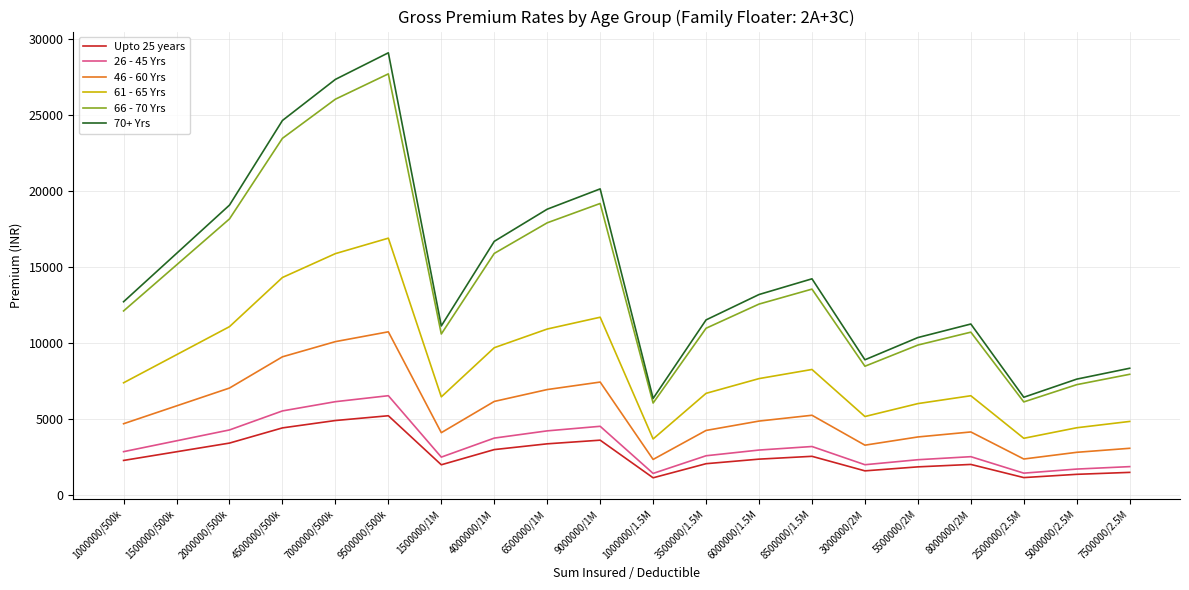

What is the difference between the maximum and minimum values in the 61 - 65 Yrs series?

13215.2